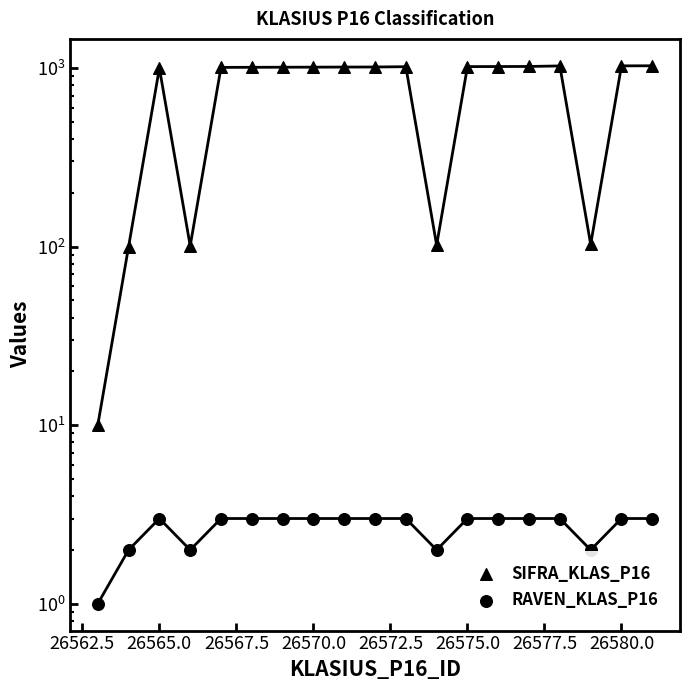

At how many categories does at least one series exceed 469?

14